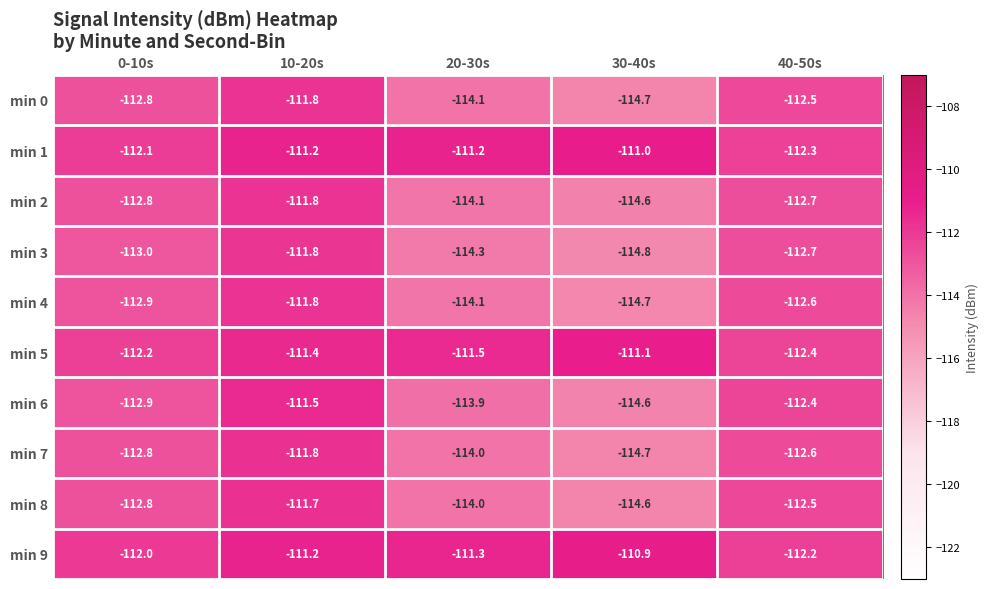

What is the minimum value shown in the chart?

-114.8